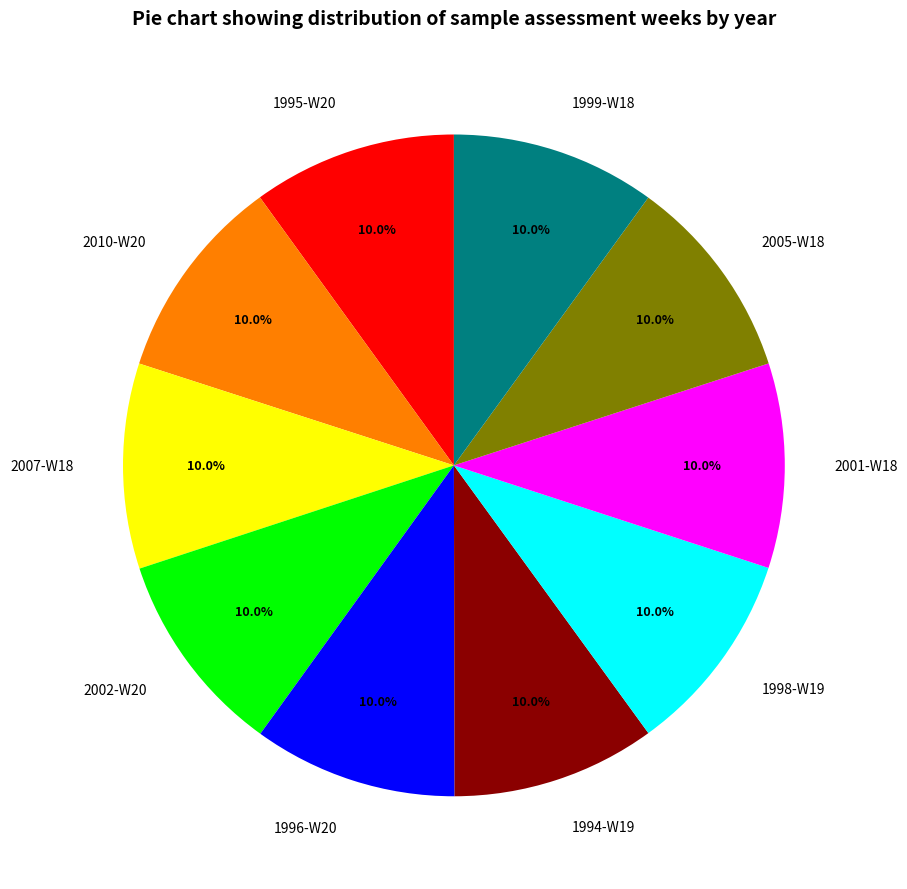

True or false: 1996-W20 accounts for 10% of the total.

True